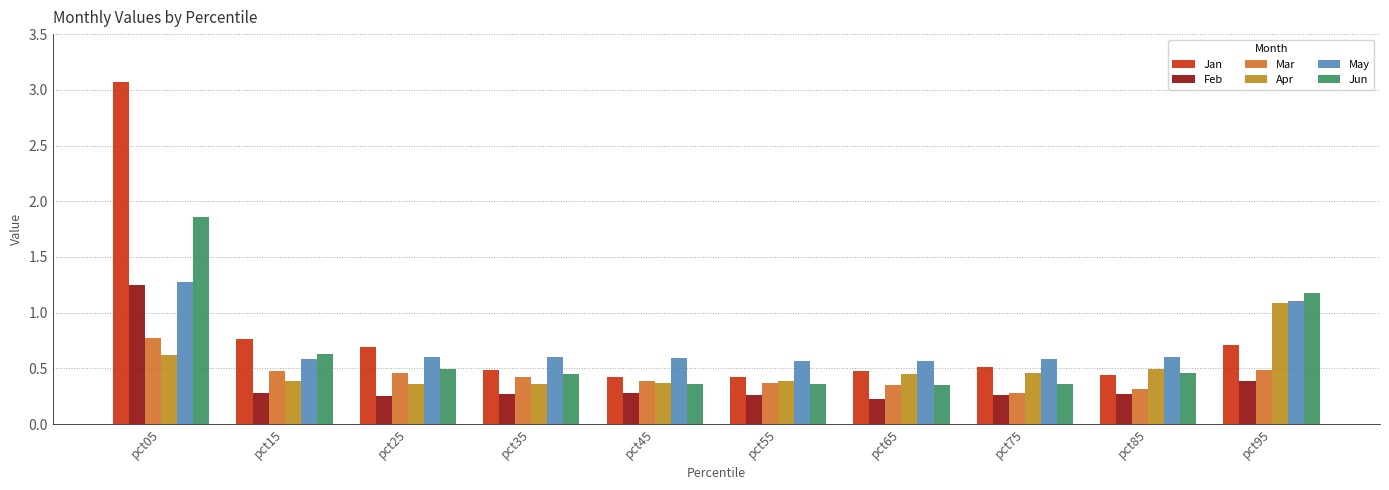

What is the minimum value shown in the chart?

0.2